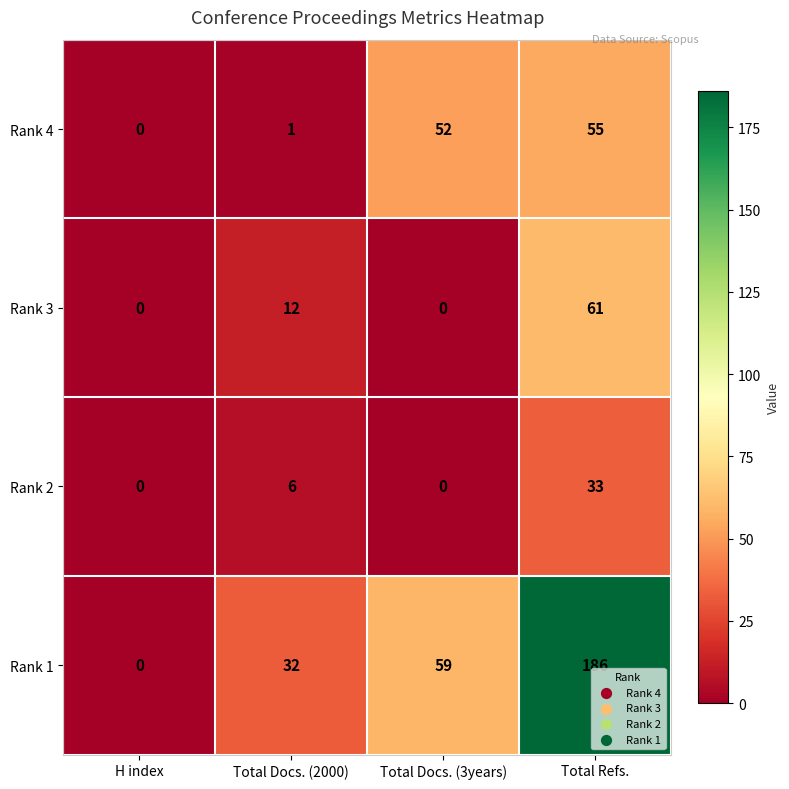

What is the approximate value of Rank 4 at Total Docs. (3years), to the nearest 10?

50